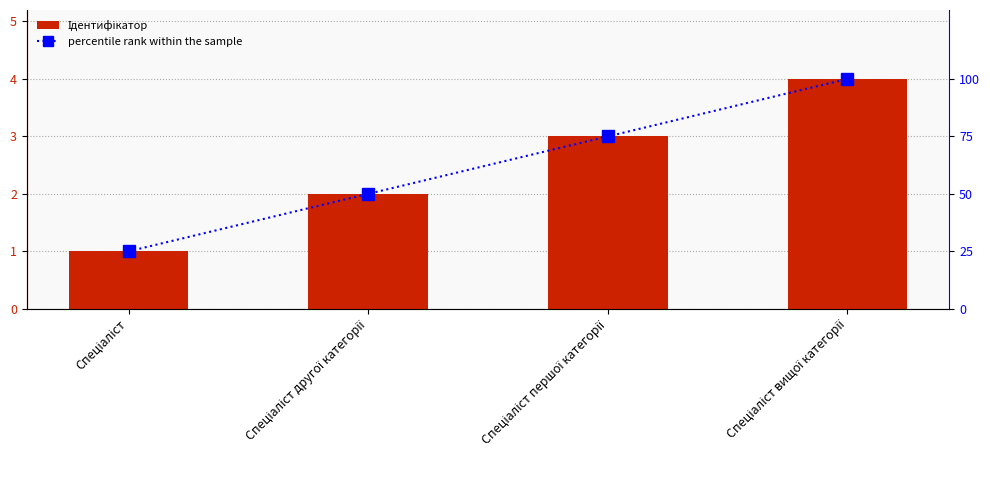

Read the Ідентифікатор value at Спеціаліст першої категорії.

3